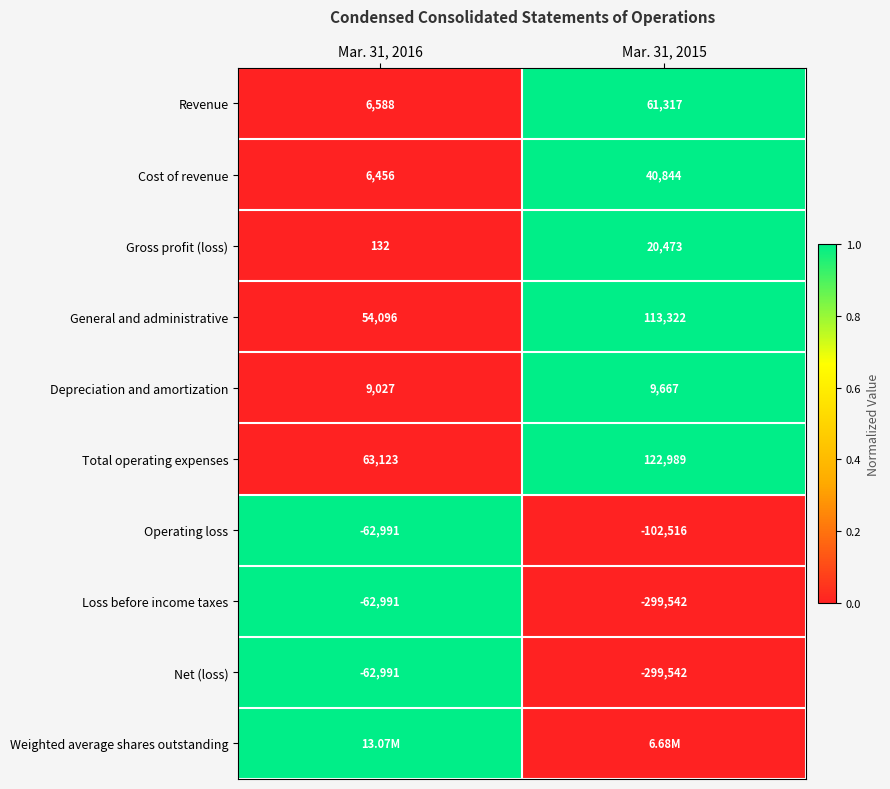

List the labels in order of Depreciation and amortization value, largest first.

Mar. 31, 2015, Mar. 31, 2016